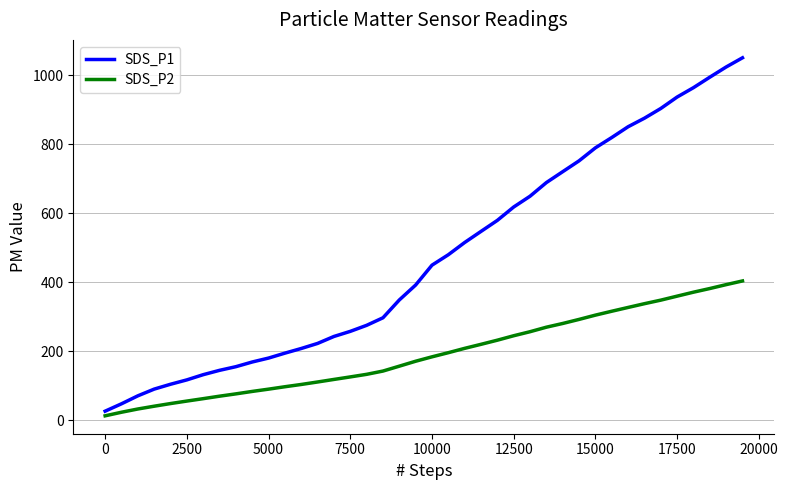

What is the lowest value of the SDS_P1 series?

25.8